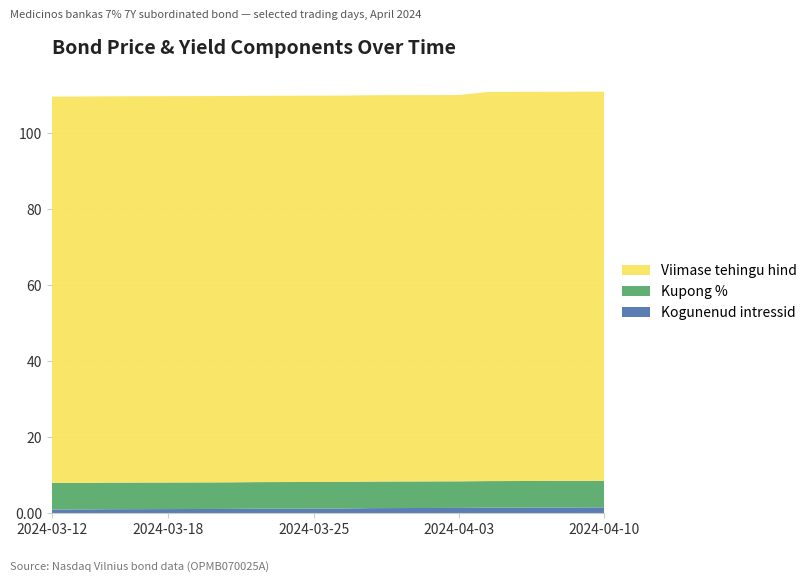

Reading right to left, list all the values displayed in this chart.

Kogunenud intressid: 2024-04-10=1.5	2024-04-09=1.5	2024-04-08=1.5	2024-04-05=1.5	2024-04-04=1.4	2024-04-03=1.4	2024-04-02=1.4	2024-03-28=1.3	2024-03-27=1.3	2024-03-26=1.2	2024-03-25=1.2	2024-03-22=1.2	2024-03-21=1.2	2024-03-20=1.1	2024-03-19=1.1	2024-03-18=1.1	2024-03-15=1.1	2024-03-14=1.0	2024-03-13=1.0	2024-03-12=1.0
Kupong %: 2024-04-10=7.0	2024-04-09=7.0	2024-04-08=7.0	2024-04-05=7.0	2024-04-04=7.0	2024-04-03=7.0	2024-04-02=7.0	2024-03-28=7.0	2024-03-27=7.0	2024-03-26=7.0	2024-03-25=7.0	2024-03-22=7.0	2024-03-21=7.0	2024-03-20=7.0	2024-03-19=7.0	2024-03-18=7.0	2024-03-15=7.0	2024-03-14=7.0	2024-03-13=7.0	2024-03-12=7.0
Viimase tehingu hind: 2024-04-10=102.4	2024-04-09=102.4	2024-04-08=102.4	2024-04-05=102.4	2024-04-04=102.4	2024-04-03=101.7	2024-04-02=101.7	2024-03-28=101.7	2024-03-27=101.7	2024-03-26=101.7	2024-03-25=101.7	2024-03-22=101.7	2024-03-21=101.7	2024-03-20=101.7	2024-03-19=101.7	2024-03-18=101.7	2024-03-15=101.7	2024-03-14=101.7	2024-03-13=101.7	2024-03-12=101.7